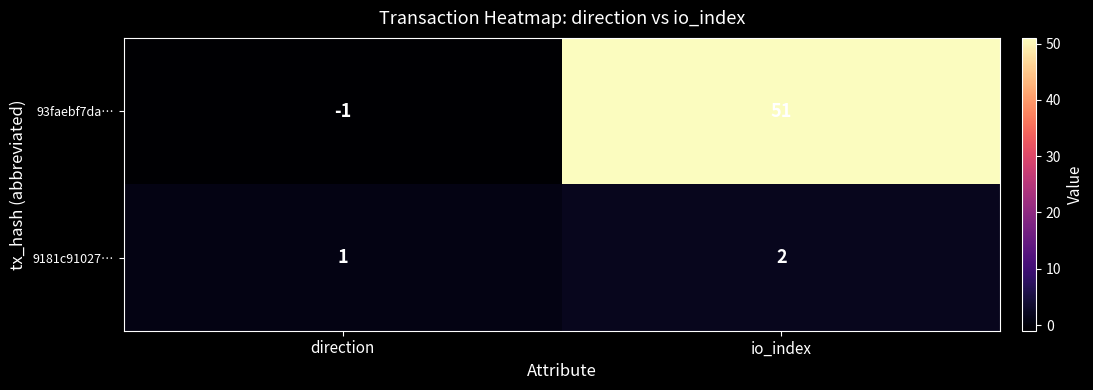

How many data points does each series have?

2